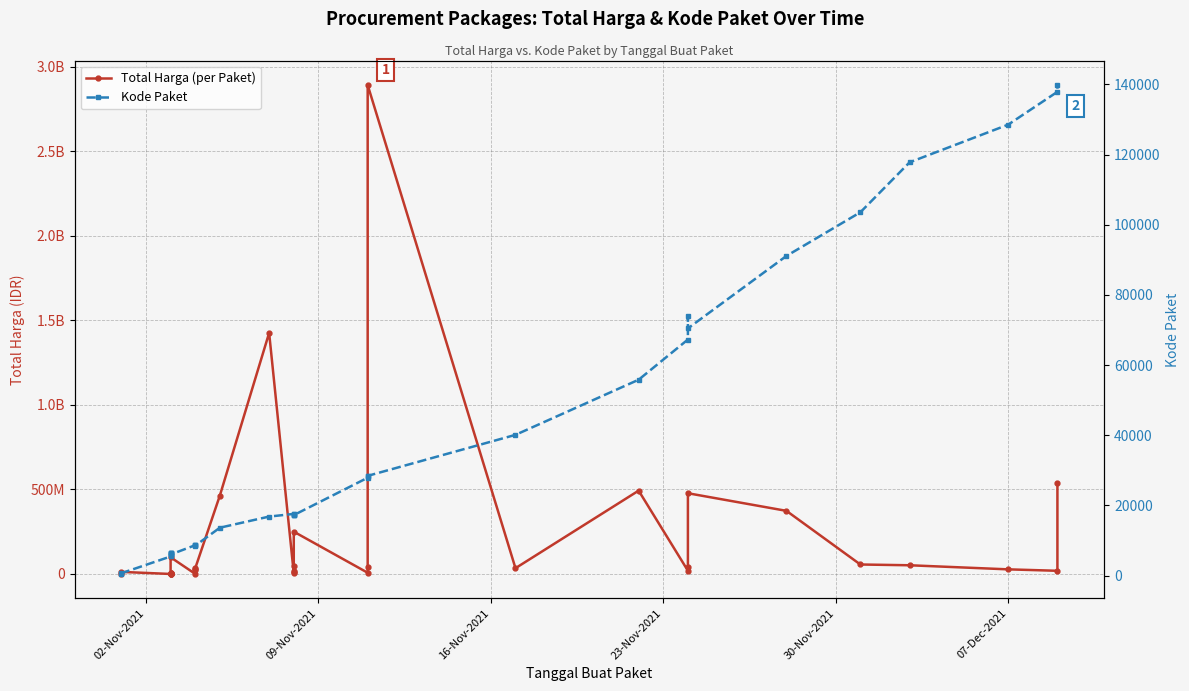

True or false: Kode Paket has more than 1 points higher than both neighbors.

True